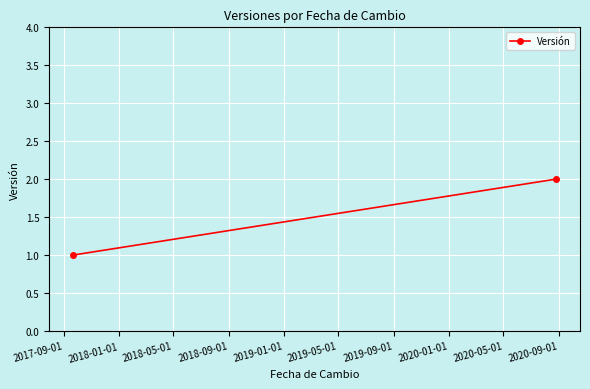

How many lines are shown in the chart?

1